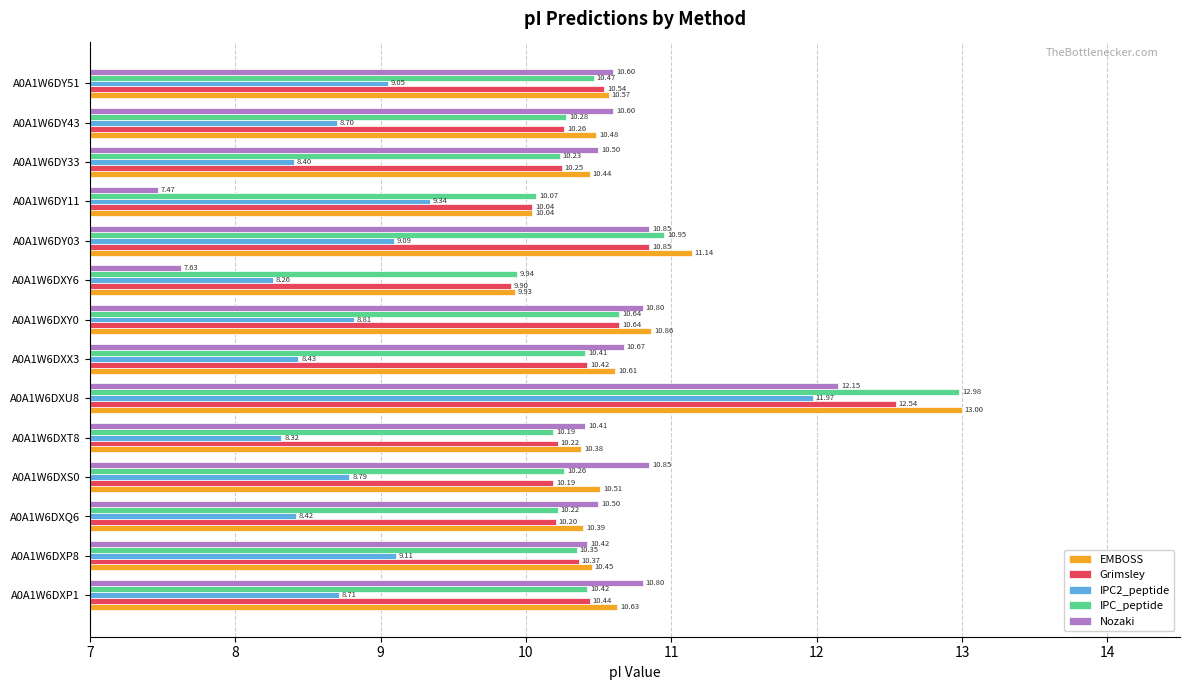

What is the difference between the highest and lowest values at A0A1W6DXQ6?

2.1